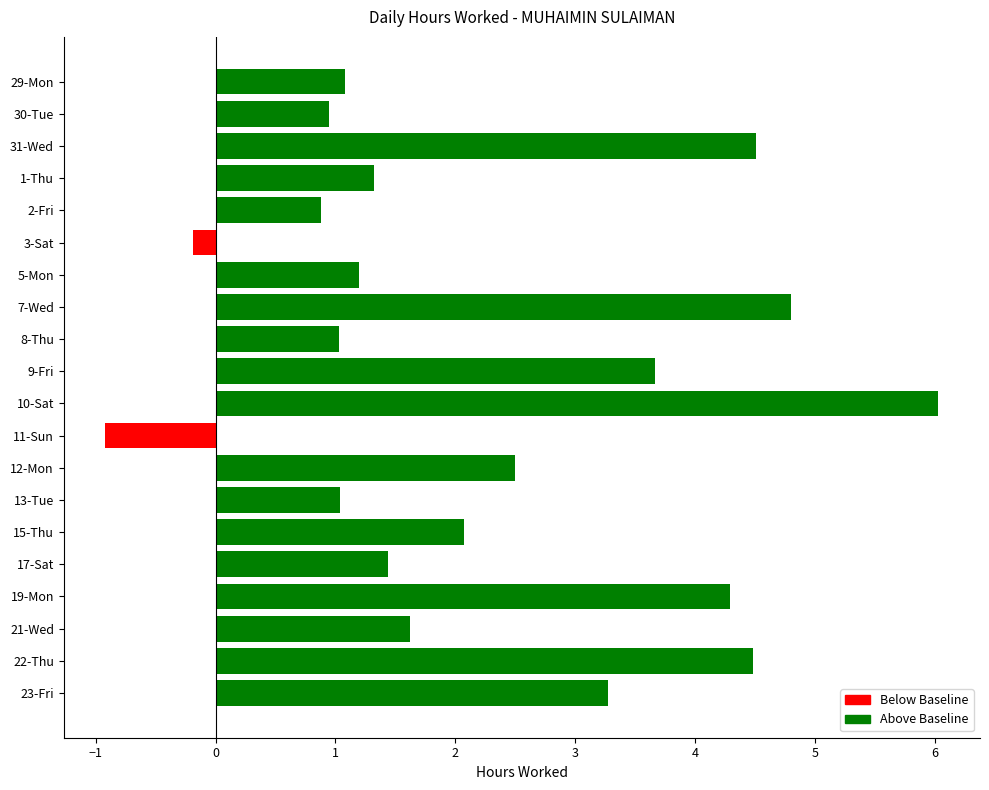

What value does the data have at 13-Tue?

1.0